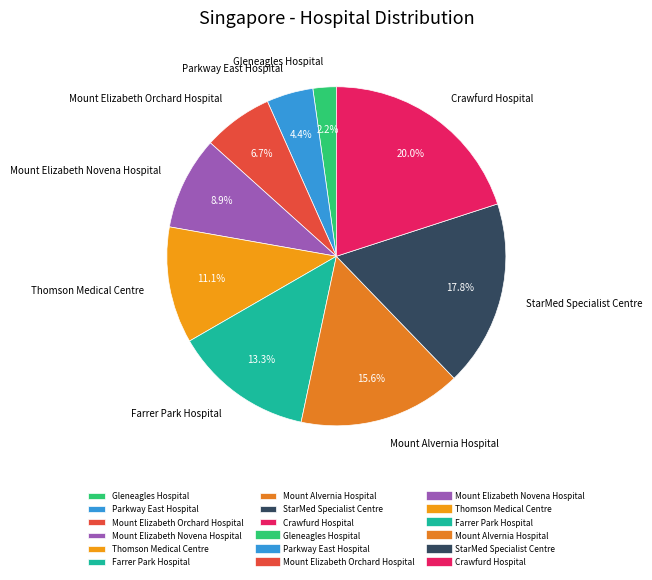

Which slice is the largest?

Crawfurd Hospital